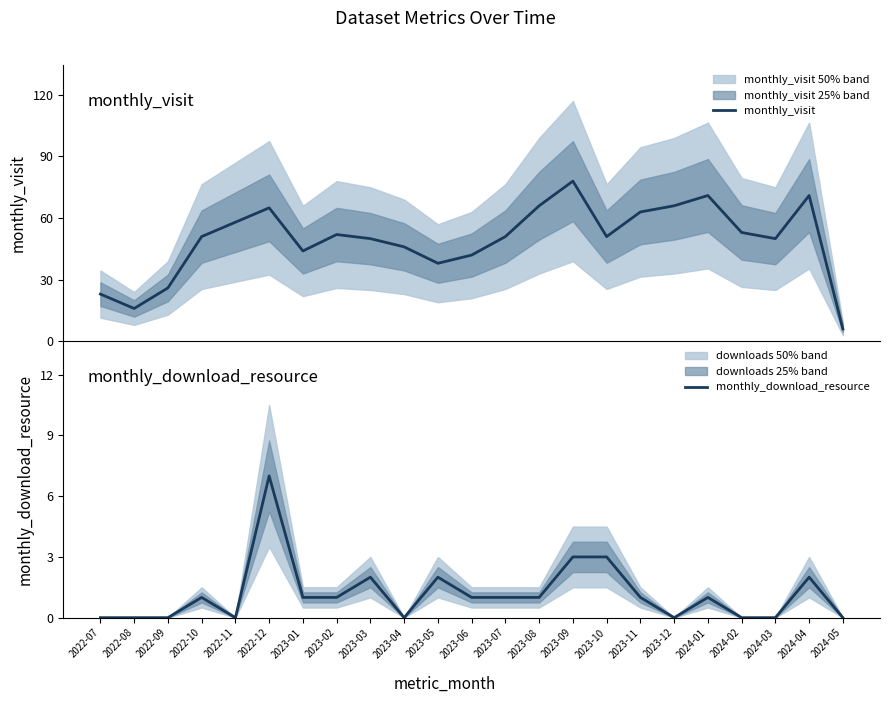

True or false: monthly_download_resource and monthly_visit intersect in this chart.

False